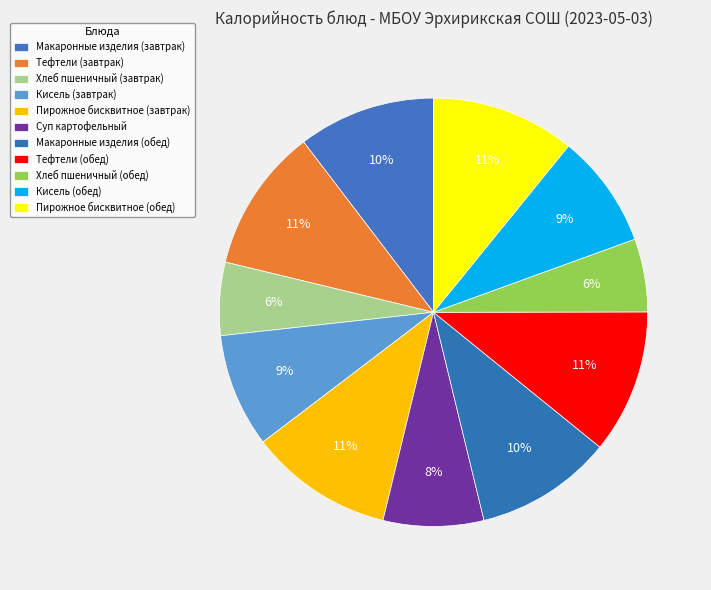

To the nearest percent, what is the difference between the largest and smallest slice percentages?

5%